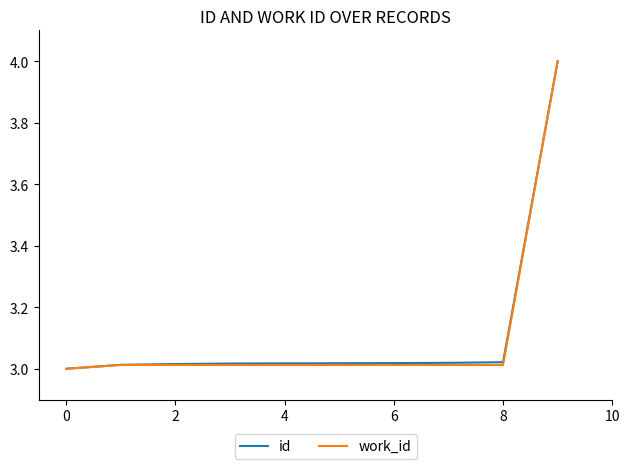

True or false: id has more than 2 interior local peaks.

False